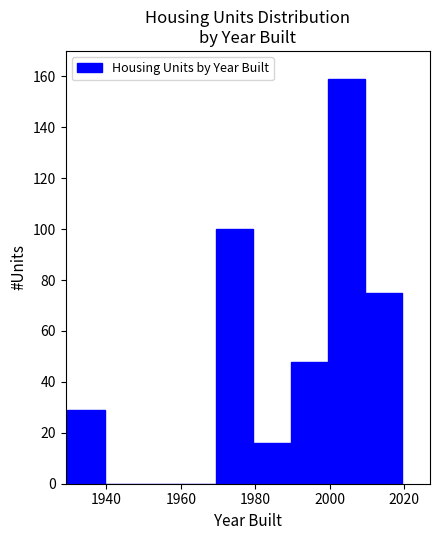

Reading left to right, list every bar in this chart as the range it spans on the x-axis followed by its height. Neither the bar edges nor the heights are printed on the chart, so give them approximately, as read against the axes.

1929.5 to 1939.5: 30
1939.5 to 1949.5: 0
1949.5 to 1959.5: 0
1959.5 to 1969.5: 0
1969.5 to 1979.5: 100
1979.5 to 1989.5: 16
1989.5 to 1999.5: 48
1999.5 to 2009.5: 160
2009.5 to 2019.5: 76